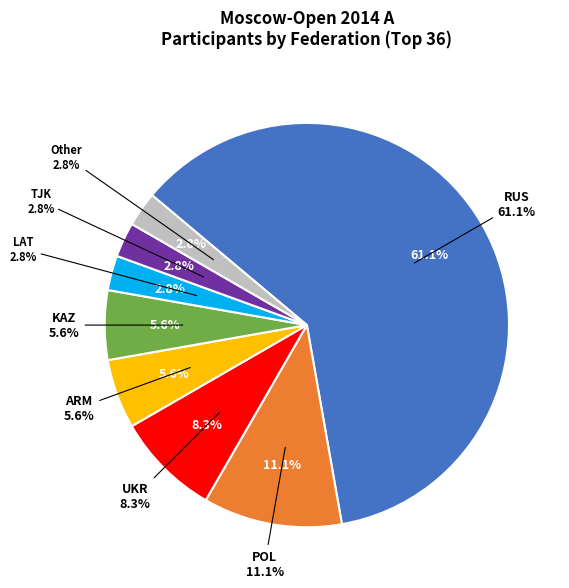

Is it true that UKR is 8% of the pie?

True